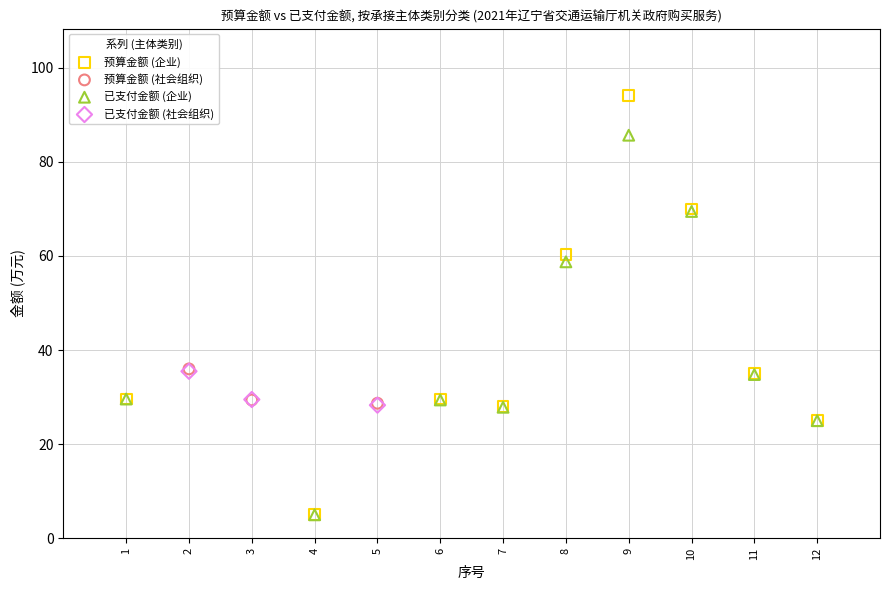

Which series reaches the maximum Y coordinate?

预算金额 (企业)